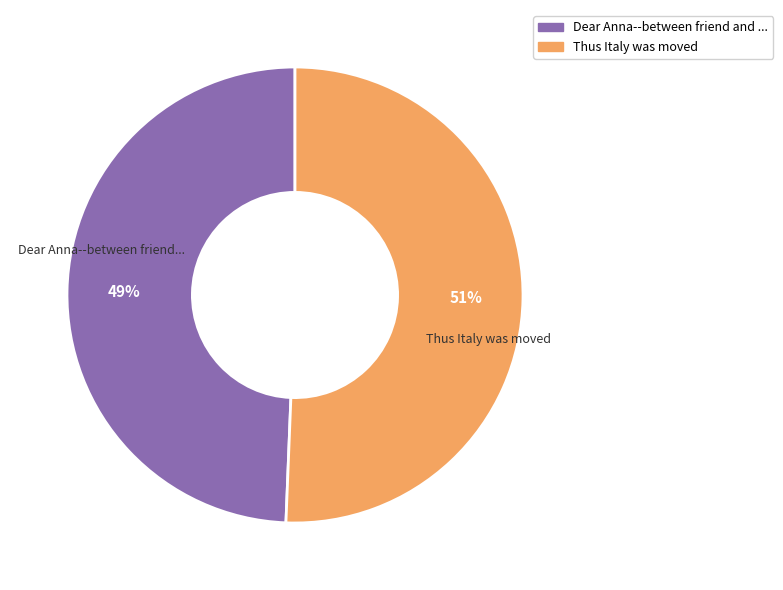

To the nearest percent, what is the average slice percentage?

50%